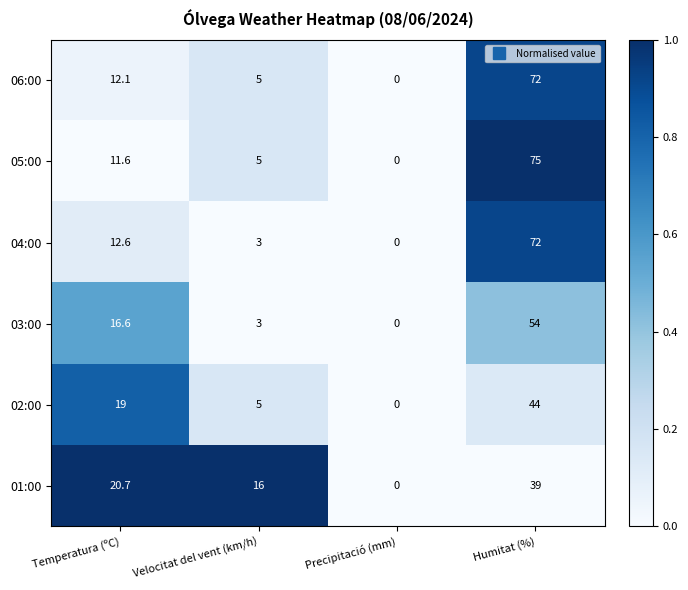

Which series has the largest range (max minus min)?

05:00